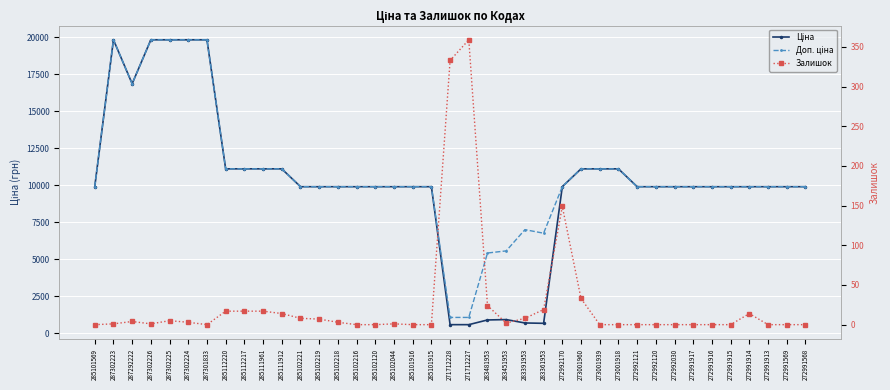

In Ціна, how many points are lower than both neighbors (excluding endpoints)?

2